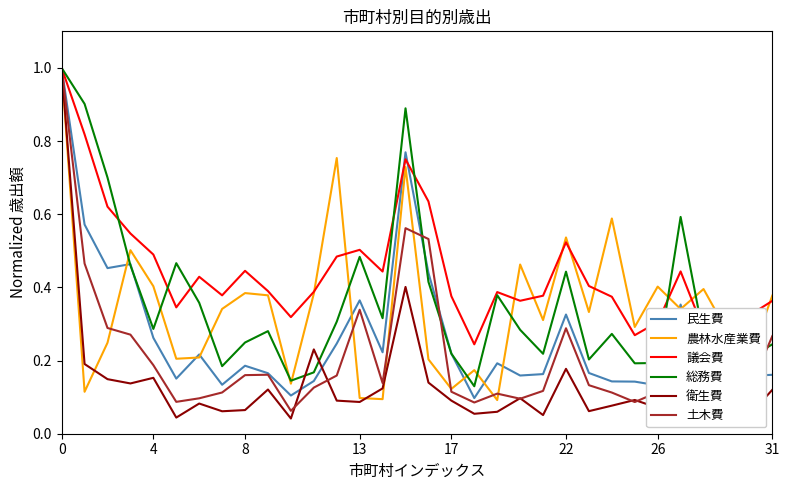

Which series has the widest spread of values?

衛生費